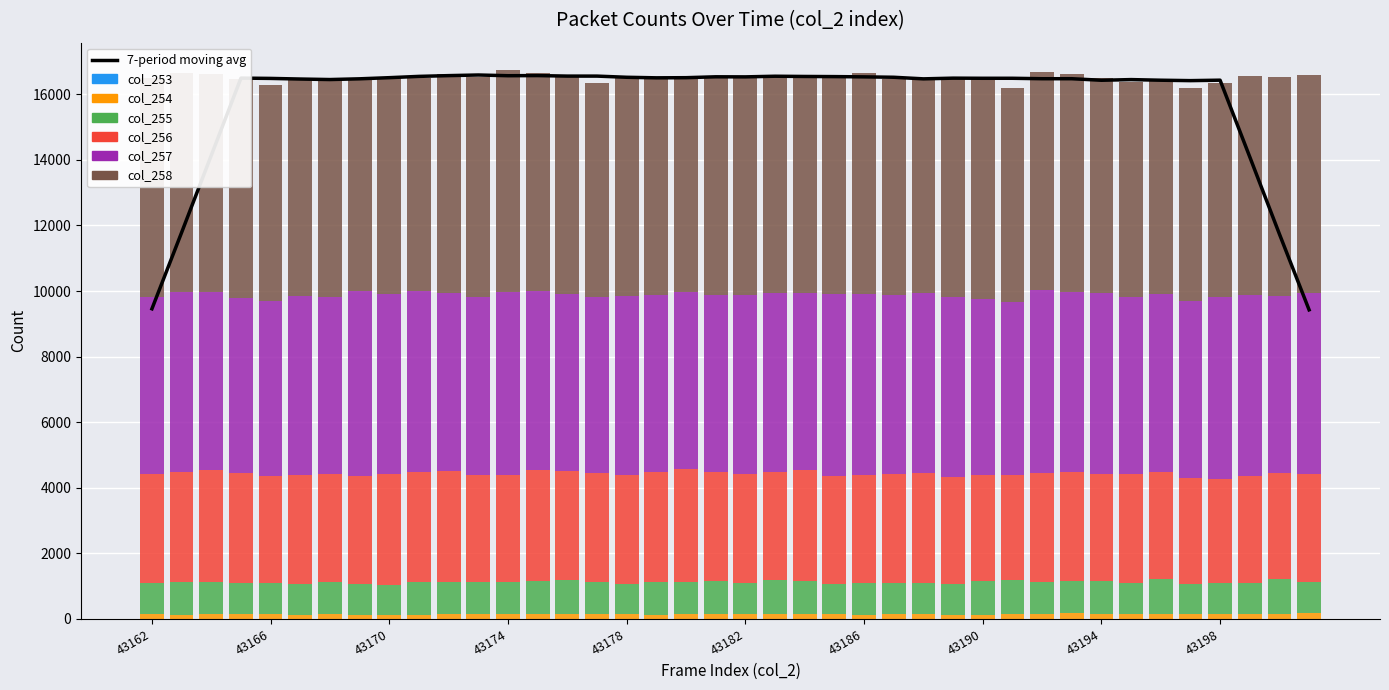

Is the value of col_254 at 43179 greater than the value of col_258 at 43183?

No